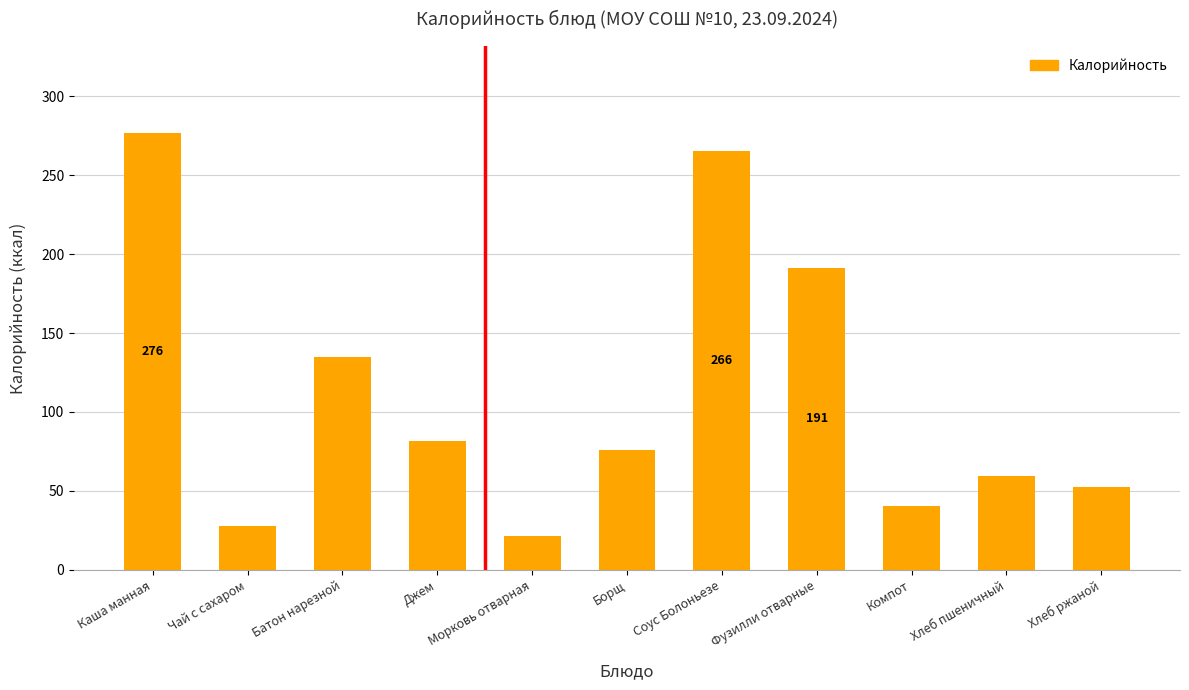

What position from the right is Хлеб ржаной?

1